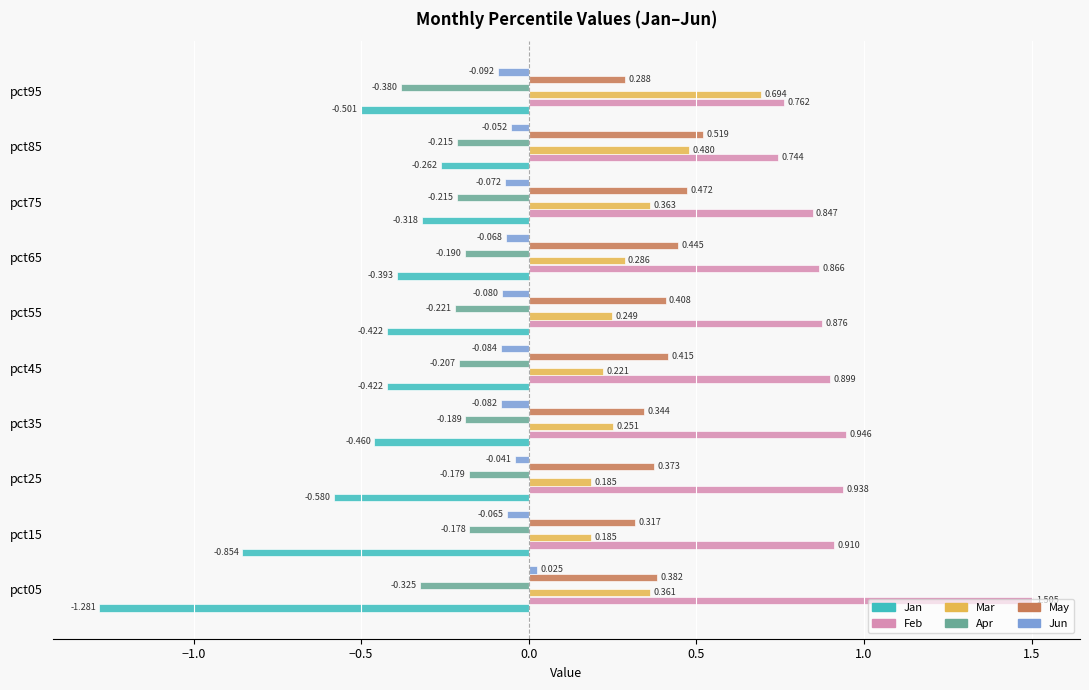

Which series has the largest range (max minus min)?

Jan